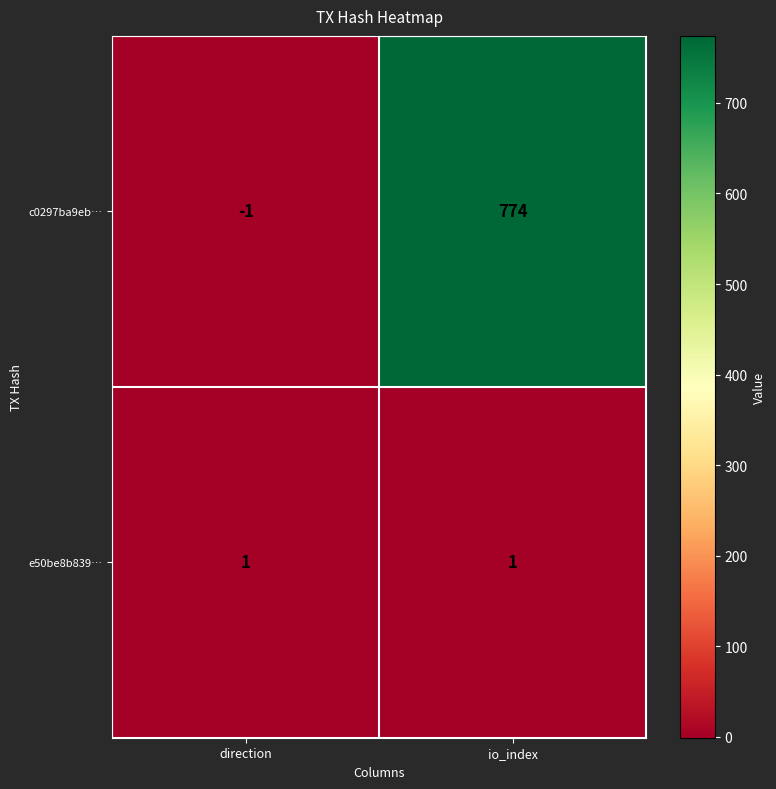

What is the difference between the c0297ba9eb… values at direction and io_index?

775